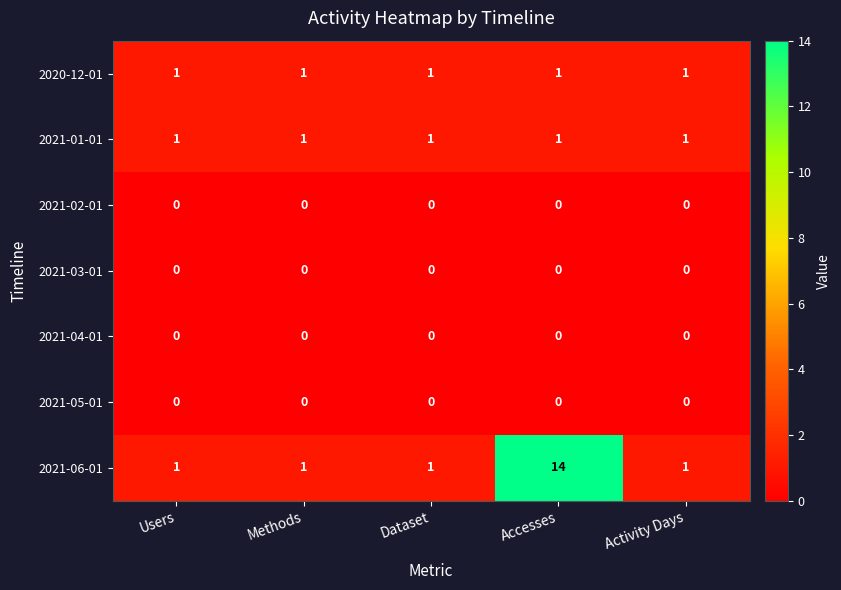

At which category is the sum across all series the highest?

Accesses